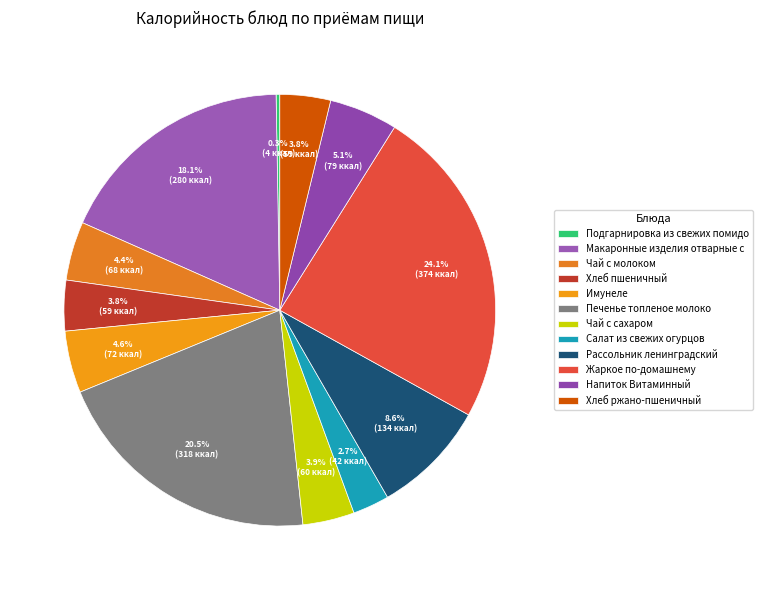

Rank the categories by value from highest to lowest.

Жаркое по-домашнему, Печенье топленое молоко, Макаронные изделия отварные с сыром, Рассольник ленинградский, Напиток Витаминный, Имунеле, Чай с молоком, Чай с сахаром, Хлеб пшеничный, Хлеб ржано-пшеничный, Салат из свежих огурцов, Подгарнировка из свежих помидоров